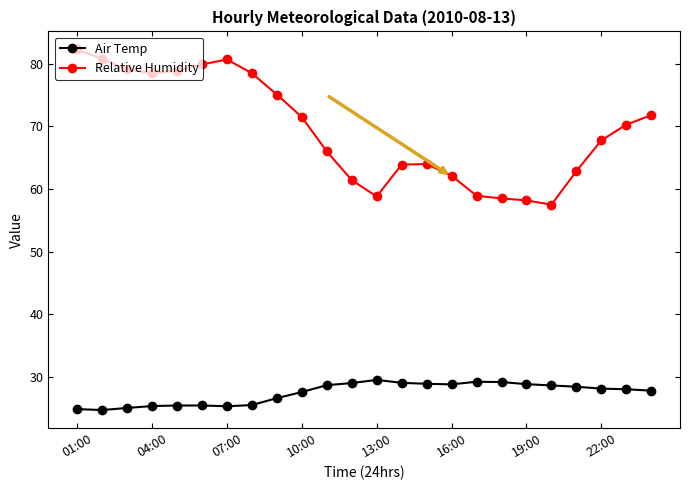

How many values in the Relative Humidity series exceed 70?

12